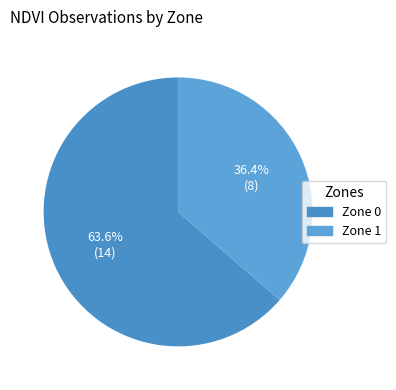

How many slices are in this pie chart?

2